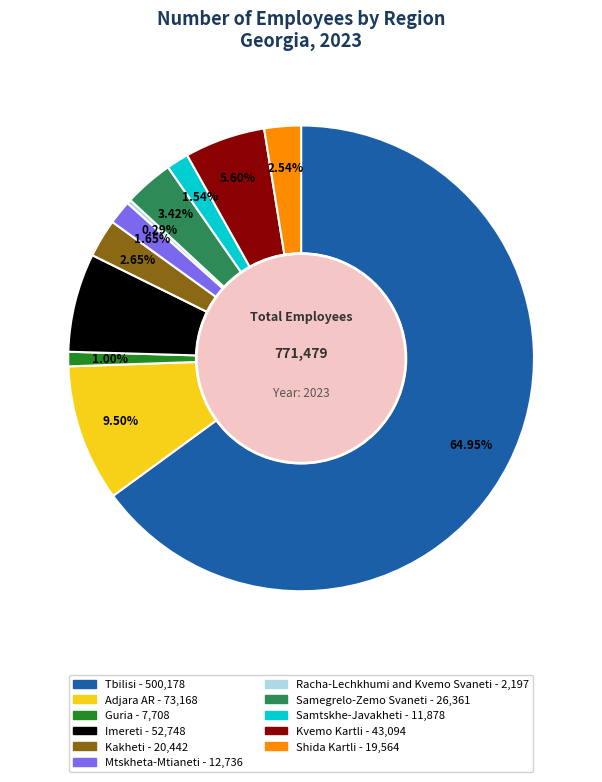

What is the largest slice in the pie chart?

Tbilisi